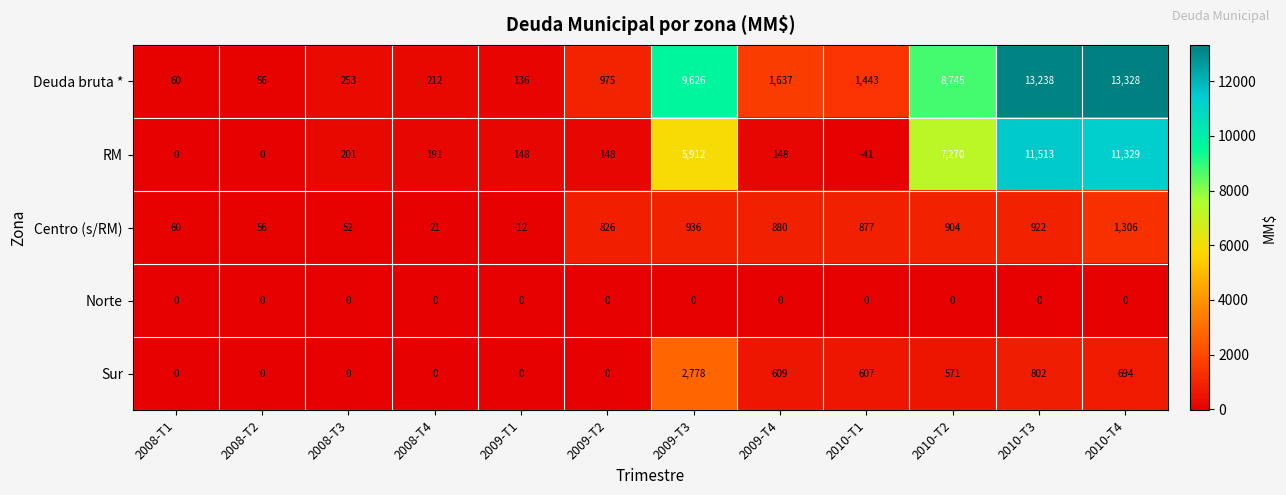

At how many categories does at least one series exceed 3961?

4